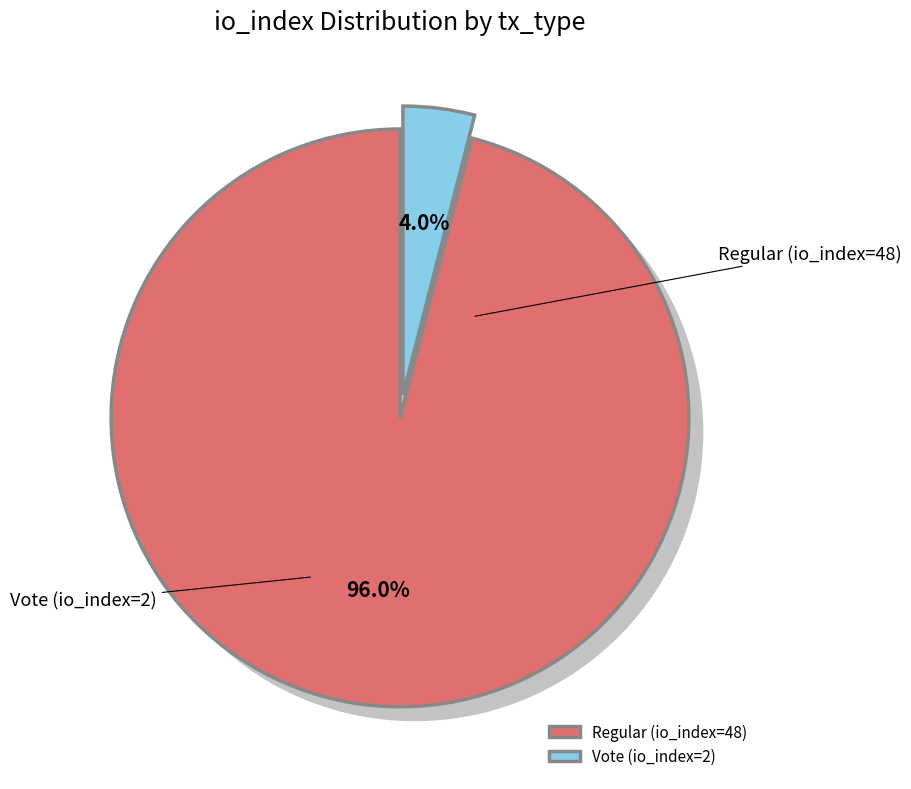

How many slices are in this pie chart?

2